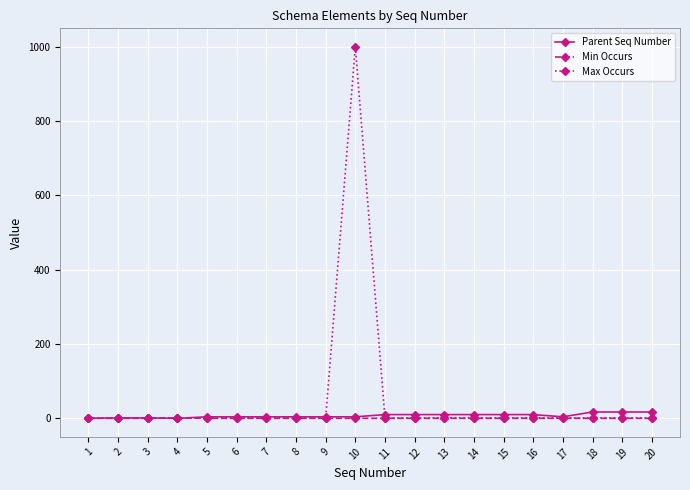

What is the average value of the Max Occurs series?

51